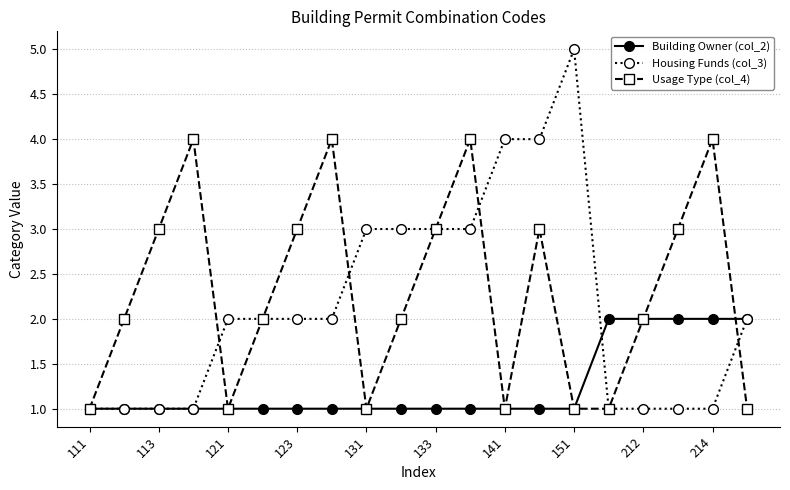

Which series has the largest range (max minus min)?

Housing Funds (col_3)